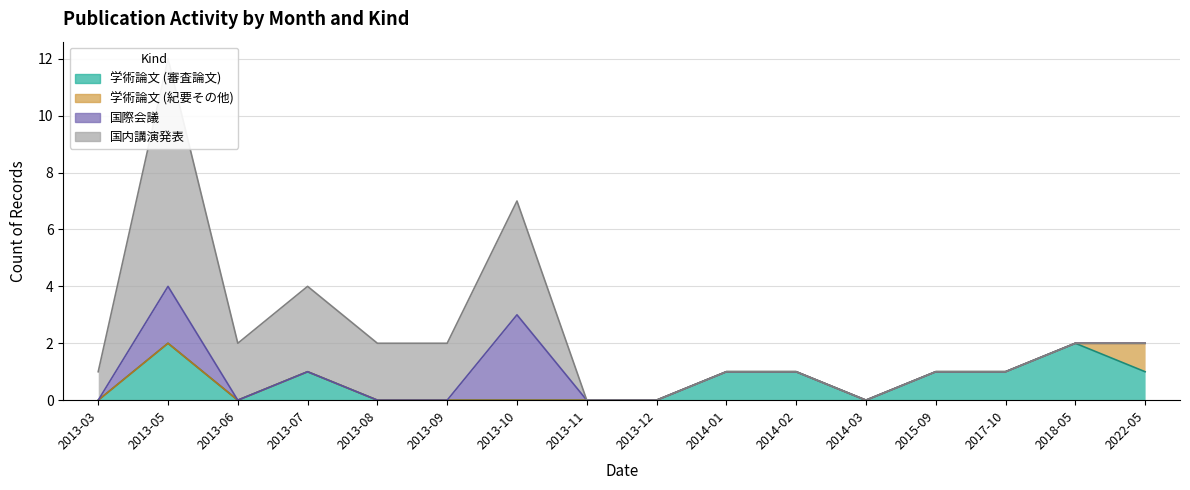

What is the label of the 15th point from the left?

2018-05